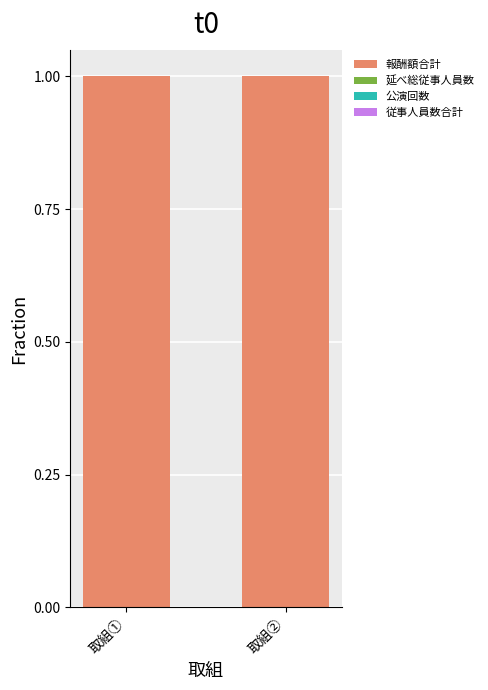

The value of 報酬額合計 at 取組② is 0.4. True or false?

False